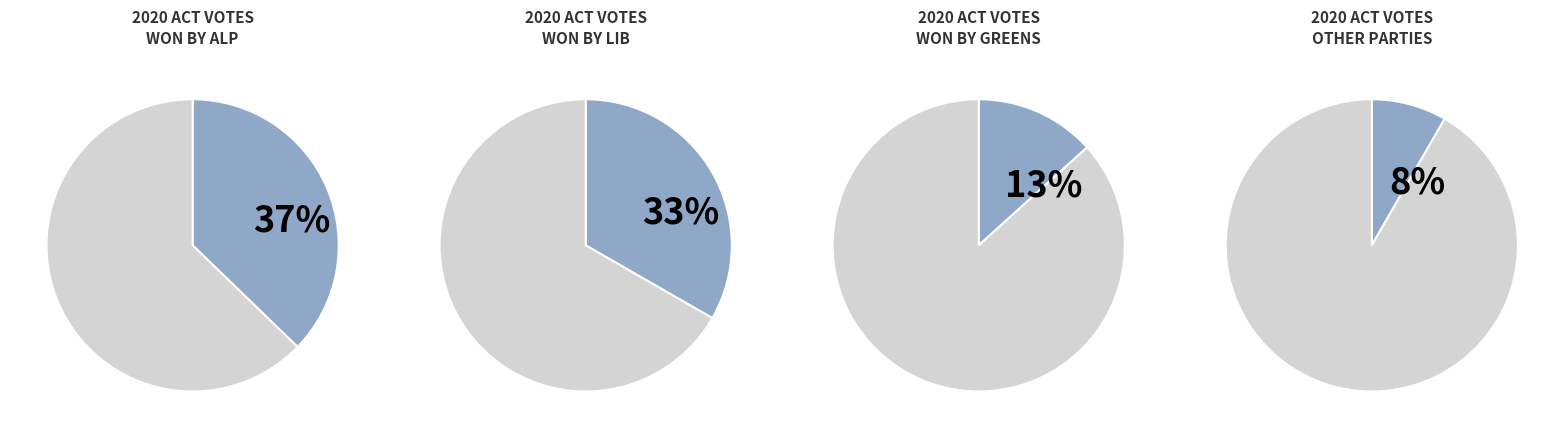

Which slice is the largest?

ALP